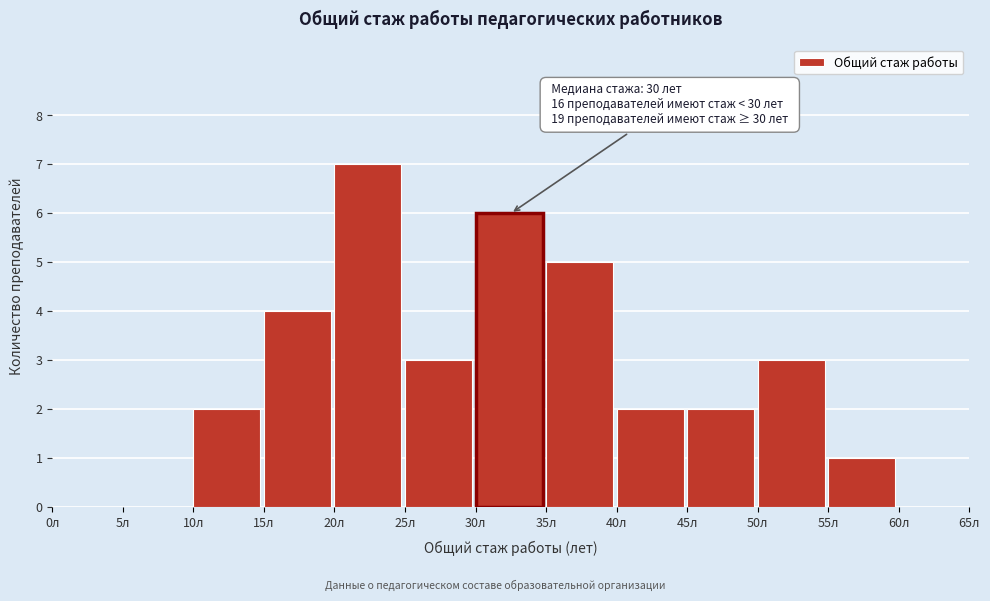

Which range on the x-axis has the tallest bar?

20 to 25